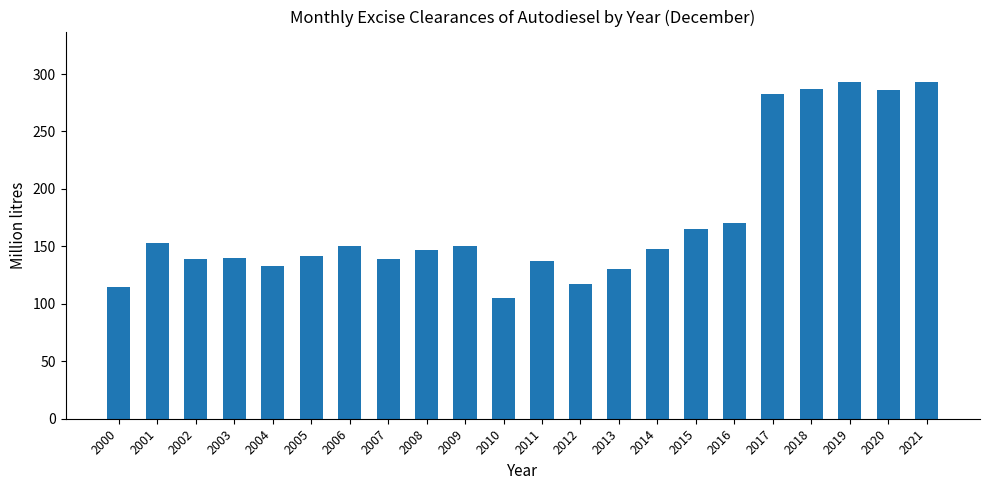

What is the change in value from 2010 to 2016?

+65